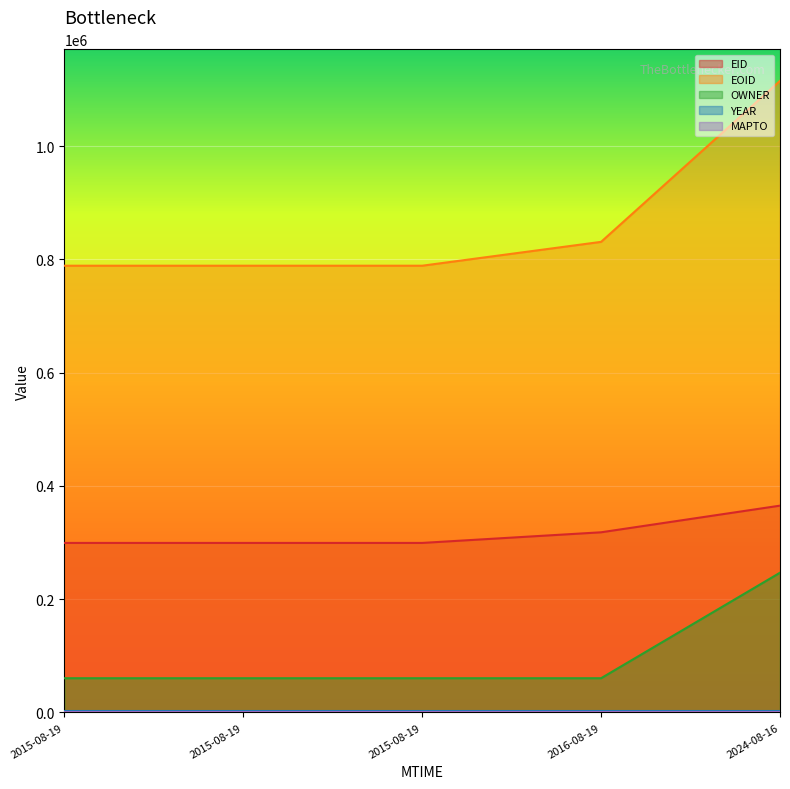

What is the sum of the EOID values at 2015-08-19 and 2024-08-16?

1904316